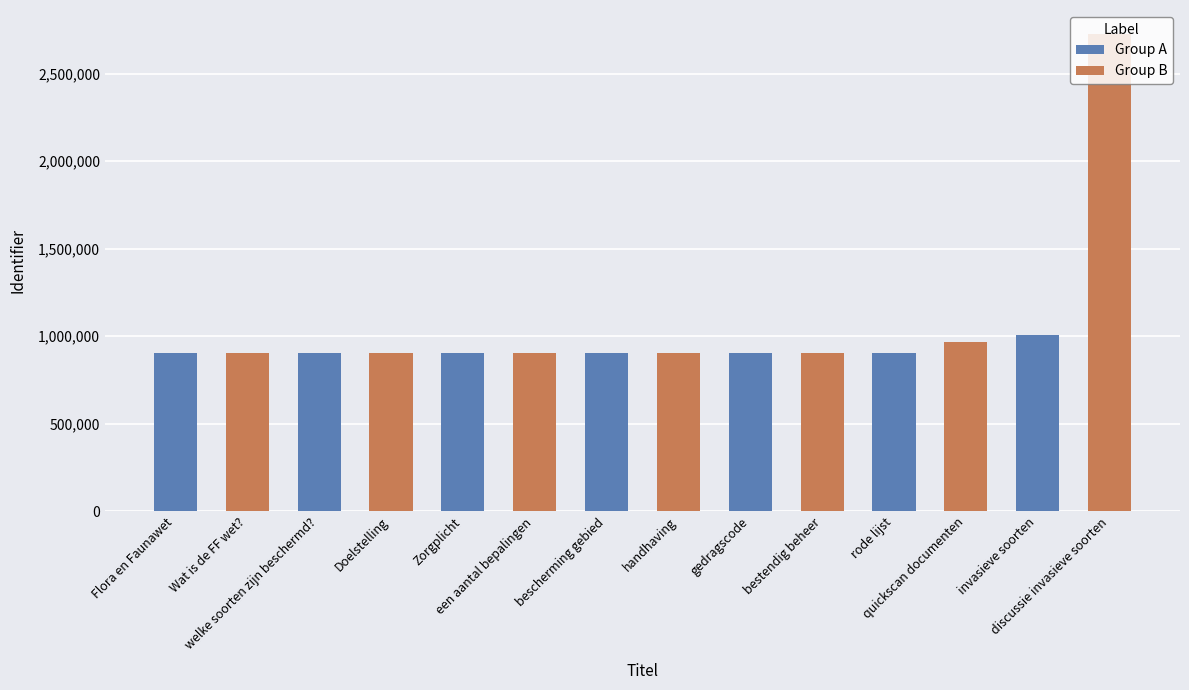

Which category has the highest value in the Group A series?

invasieve soorten